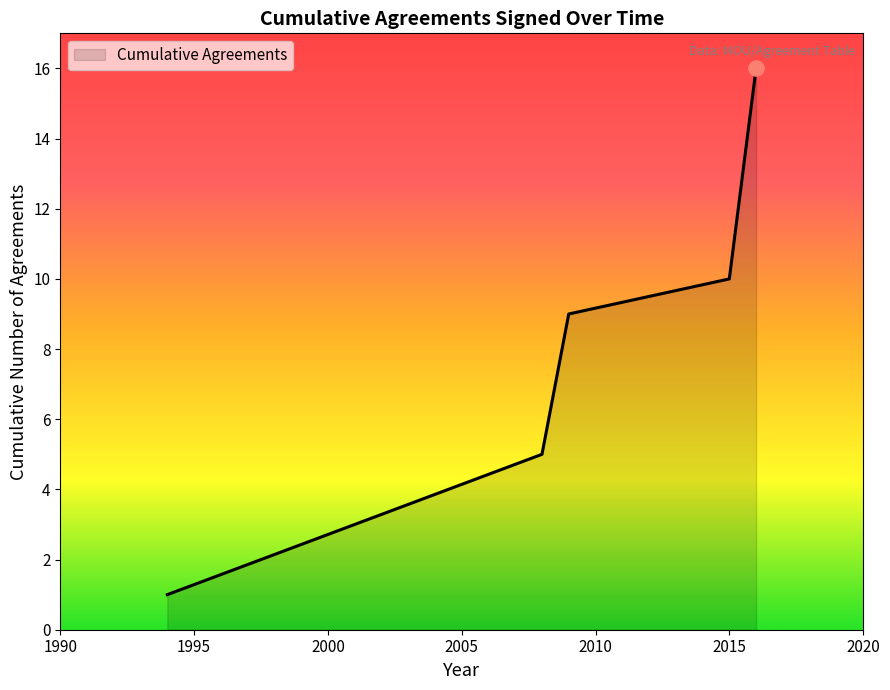

What is the greatest value displayed?

16